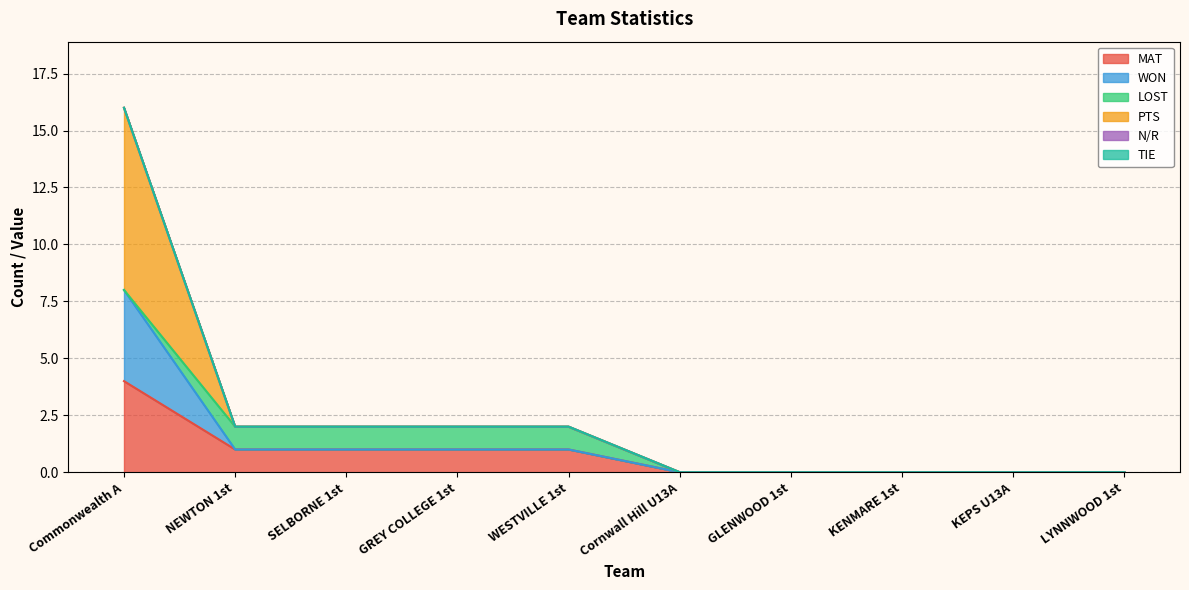

True or false: PTS and WON intersect in this chart.

False